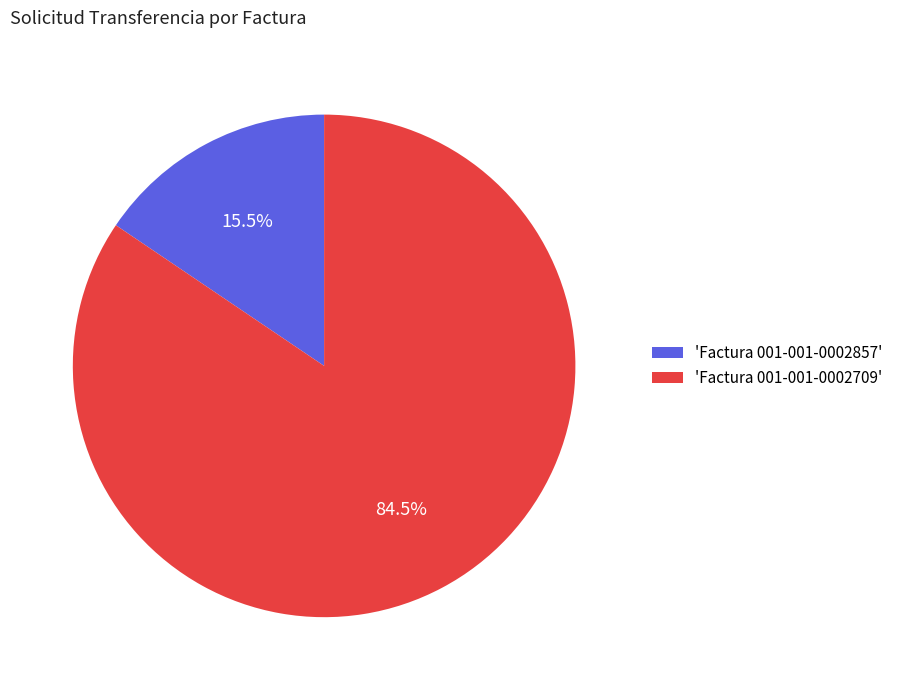

Which category accounts for the majority?

'Factura 001-001-0002709'